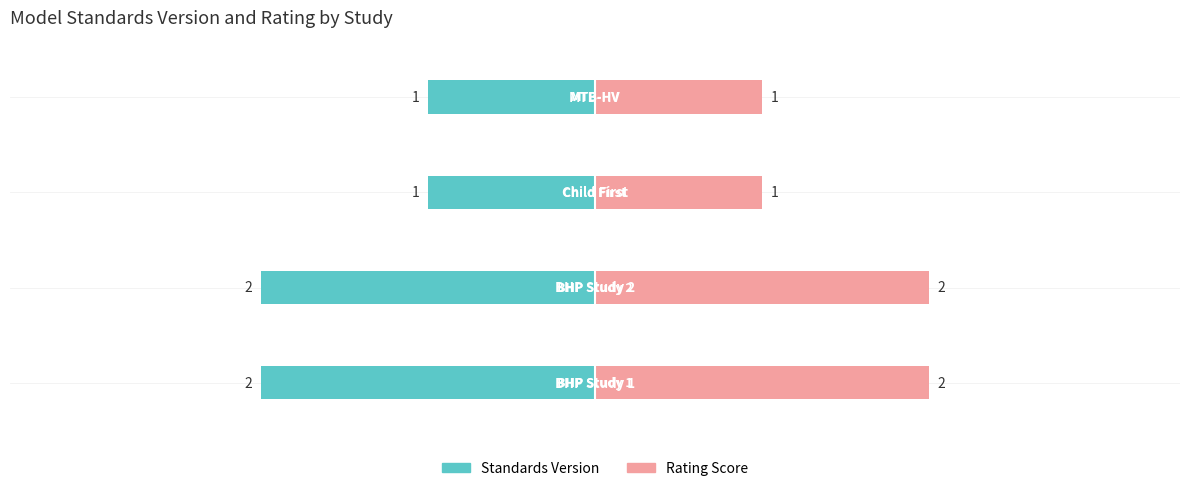

True or false: Standards Version has a value of -2 at 2.

False